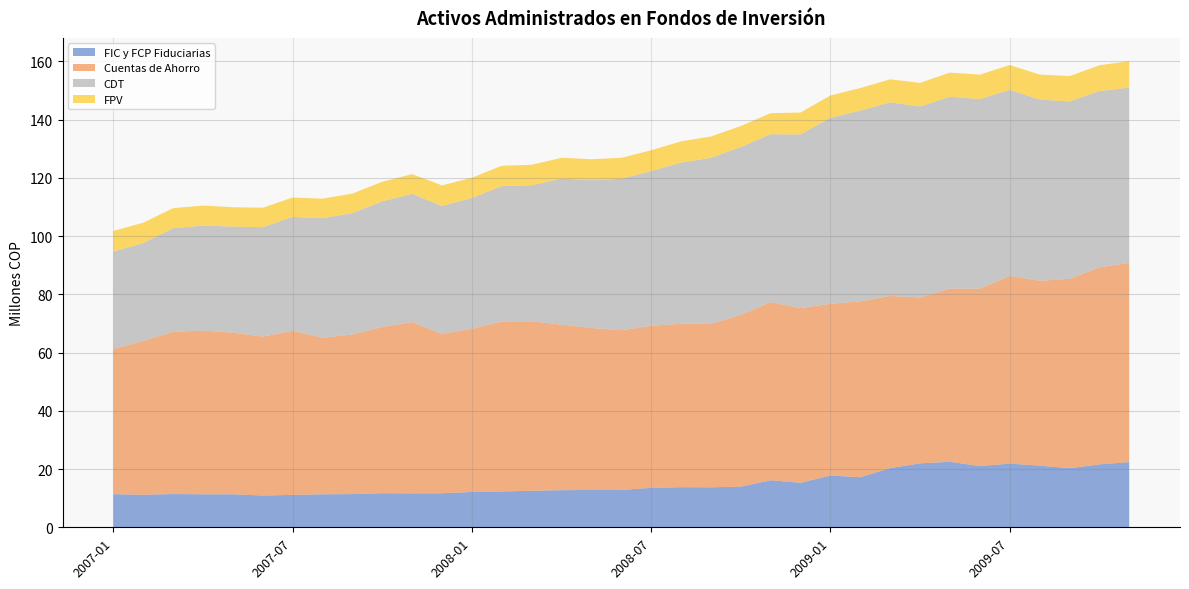

Reading left to right, extract all data points from this chart.

FIC y FCP Fiduciarias: 11370660.2	11183758.4	11418325.9	11338416.9	11337240.6	10922308.0	11127029.3	11341156.9	11392880.4	11711553.4	11650192.0	11685118.0	12132808.8	12289879.7	12539377.1	12741364.5	12829643.0	12830951.1	13541278.9	13772968.4	13734669.6	13953414.9	16163521.8	15284899.1	17792239.2	17194217.1	20337363.9	21958761.2	22513996.4	21046486.1	21871781.2	21188789.9	20280820.9	21608487.1	22396153.7
Cuentas de Ahorro: 49929797.8	52809891.0	55734545.1	56199327.8	55542506.6	54578017.7	56366134.1	53771820.0	54828788.1	57098375.9	58868641.6	54706723.5	56056210.7	58419307.5	58209076.4	56874678.1	55639744.9	54847359.9	55678115.6	56148266.2	56145403.0	58986747.4	61155619.2	60019672.8	58999367.7	60405778.8	59137277.4	56964966.4	59492776.5	60913043.3	64486469.5	63475807.9	65073515.1	67672284.1	68440998.5
CDT: 33381465.0	33625781.0	35566876.5	36095169.5	36430811.3	37581264.6	39118662.1	41061143.1	41707373.6	43146863.6	43992549.9	43989895.3	44941279.5	46482106.4	46770117.7	50148442.0	50761825.8	52034375.0	53125364.5	55348186.9	57015473.5	57700276.2	57692228.0	59648963.5	63877394.0	65534380.7	66499801.4	65635299.3	65895170.2	65133059.5	63910384.0	62251898.3	60908624.5	60562742.9	60197481.2
FPV: 7110583.4	6996498.8	6901627.3	6877980.7	6648305.6	6688678.8	6658718.7	6720718.6	6693403.3	6735233.2	6798826.8	7064680.8	6945547.4	6986253.0	7003508.3	7150454.7	7208344.2	7166940.1	7175159.7	7294900.8	7349973.2	7188191.9	7246974.7	7516032.0	7647629.7	7751657.5	7903643.0	8099376.9	8286121.1	8385600.0	8522248.1	8613906.8	8719243.9	8861759.8	9068046.5